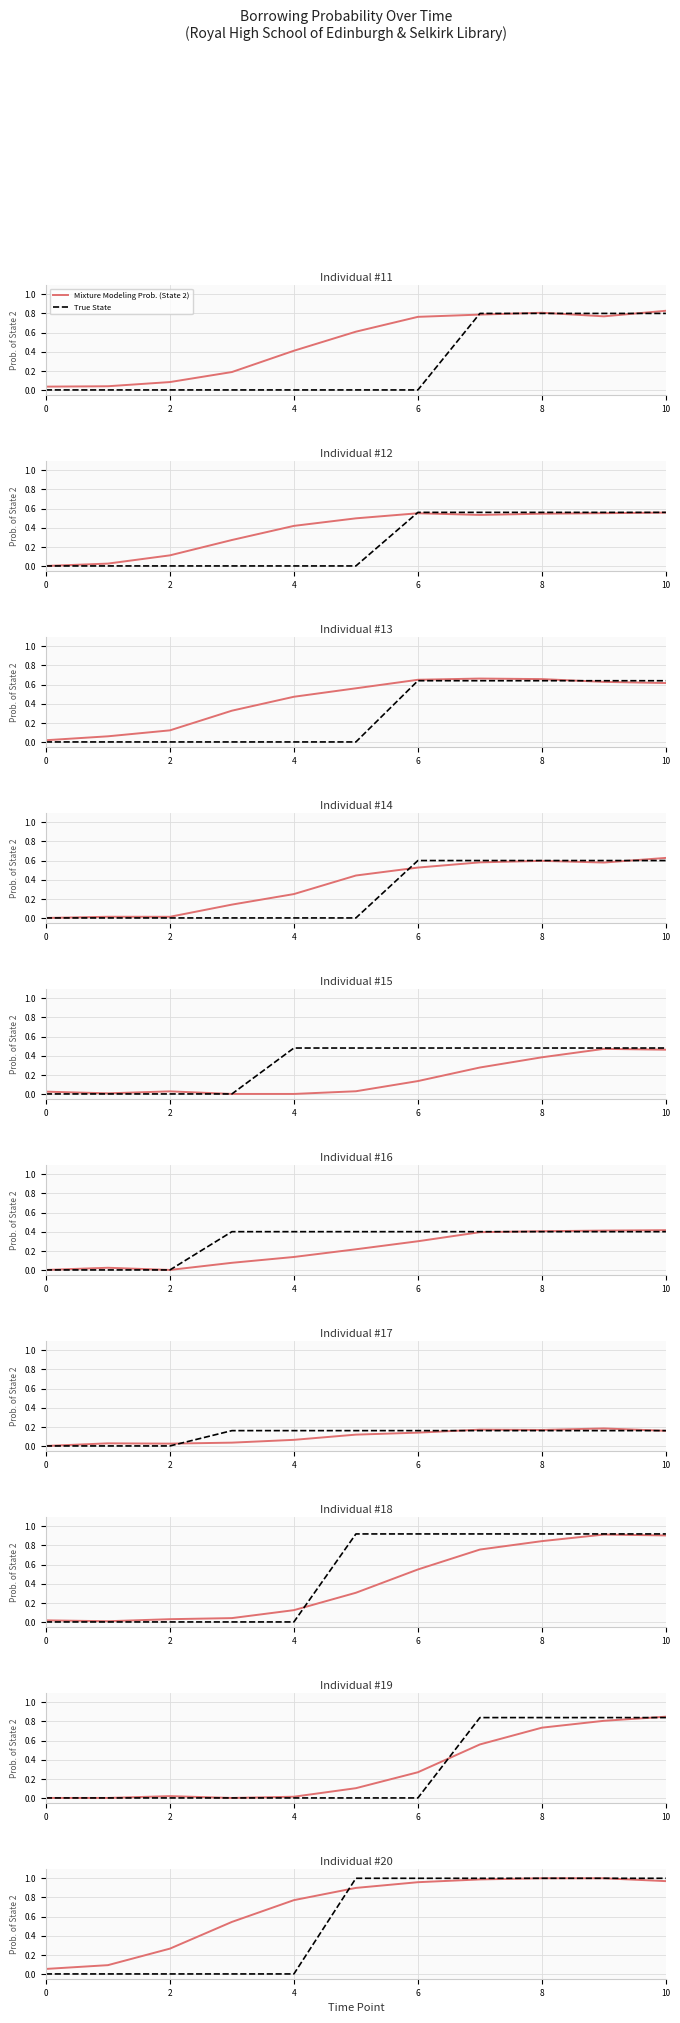

At which category does the chart reach its peak across all series?

8